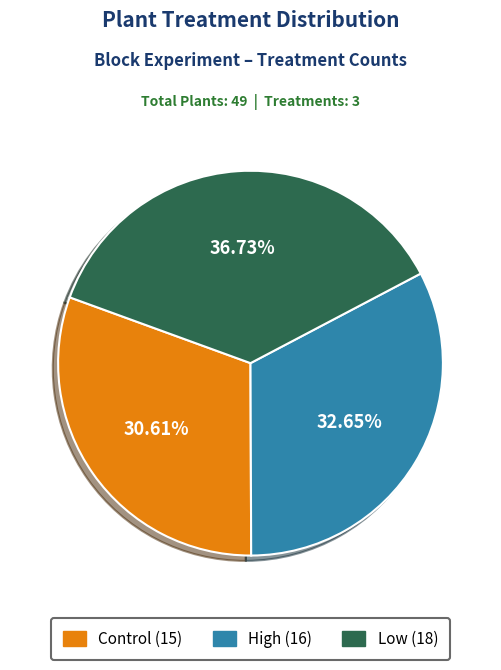

Combined, do High and Control account for over 50%?

Yes